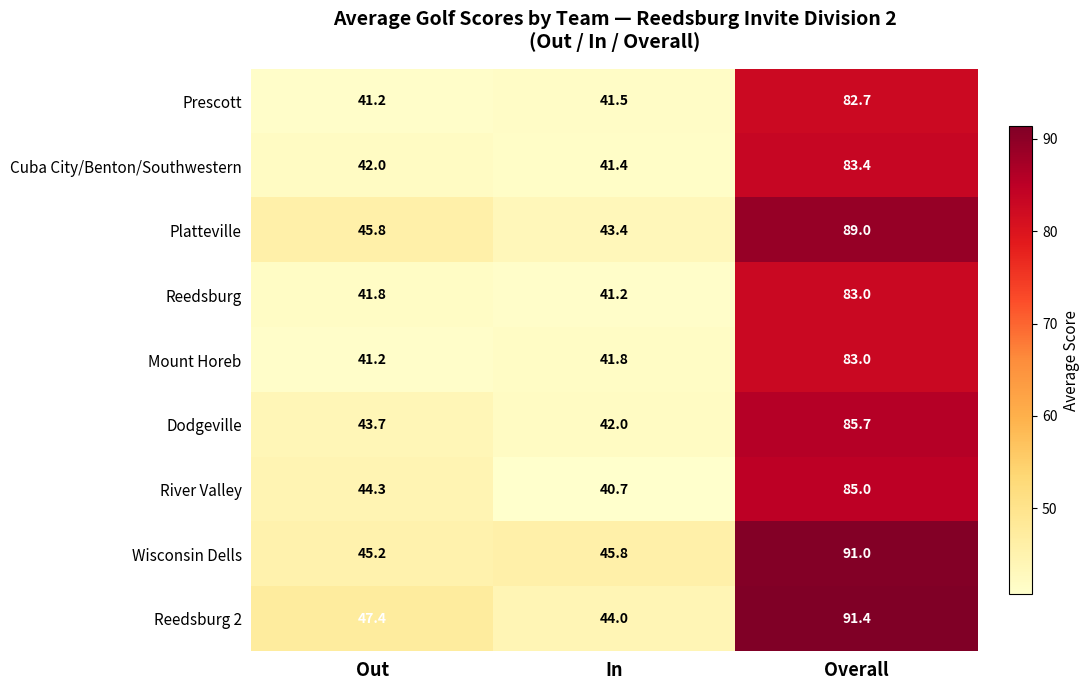

What is the difference between the maximum and second lowest values in the Dodgeville series?

42.0